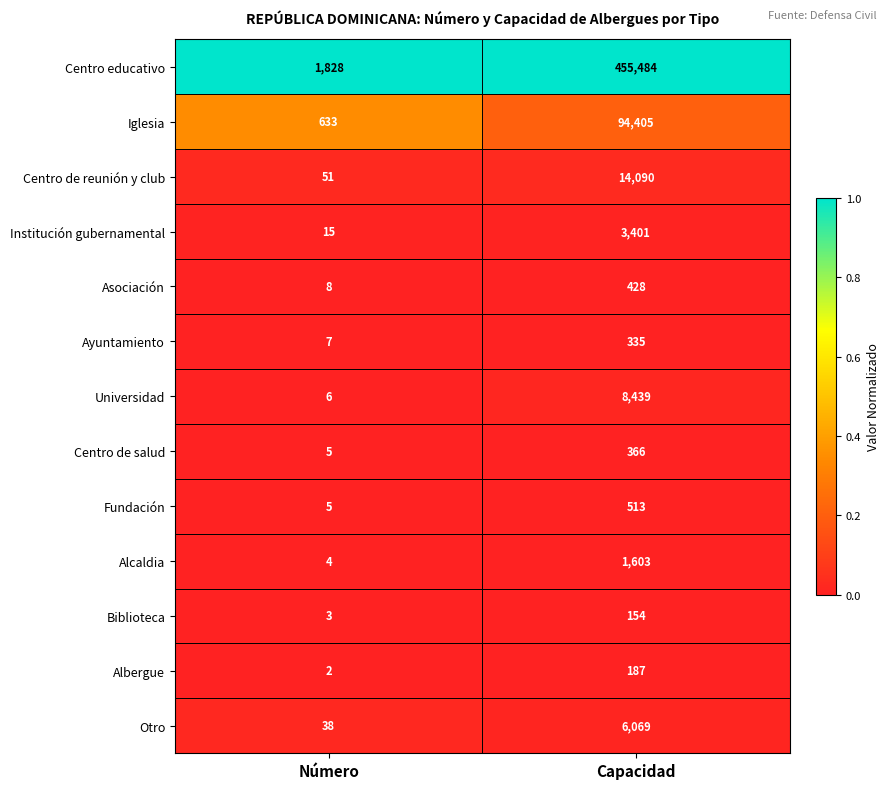

Which series changed the most between Número and Capacidad?

Centro educativo